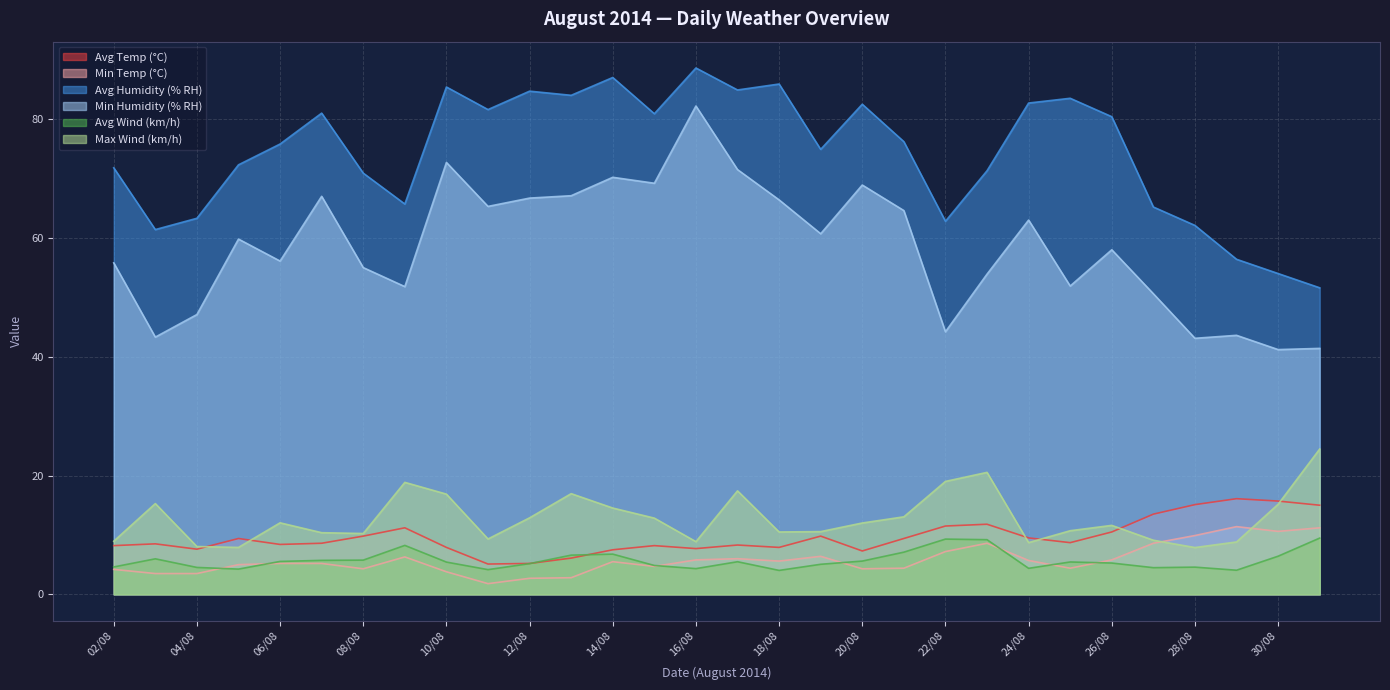

Reading left to right, extract all data points from this chart.

Avg Temp (°C): 8.2	8.5	7.6	9.4	8.4	8.6	9.8	11.2	7.9	5.1	5.2	6.1	7.5	8.2	7.7	8.3	7.9	9.8	7.3	9.4	11.5	11.8	9.5	8.7	10.5	13.5	15.1	16.1	15.7	15.0
Min Temp (°C): 4.2	3.5	3.5	5.0	5.2	5.2	4.3	6.3	3.8	1.8	2.7	2.8	5.5	4.7	5.8	6.0	5.6	6.4	4.3	4.4	7.2	8.6	5.7	4.4	5.8	8.6	9.9	11.4	10.6	11.2
Avg Humidity (% RH): 71.8	61.4	63.3	72.3	75.8	81.0	70.9	65.7	85.4	81.6	84.7	84.0	87.0	80.9	88.6	84.9	85.9	74.9	82.5	76.2	62.8	71.3	82.7	83.5	80.4	65.2	62.1	56.4	54.0	51.6
Min Humidity (% RH): 55.8	43.3	47.1	59.8	56.1	67.0	55.0	51.8	72.7	65.3	66.7	67.1	70.2	69.2	82.2	71.5	66.4	60.7	68.9	64.6	44.2	53.9	63.0	51.9	58.0	50.6	43.1	43.6	41.2	41.4
Avg Wind (km/h): 4.6	6.0	4.5	4.2	5.5	5.7	5.8	8.2	5.4	4.2	5.2	6.6	6.8	4.9	4.3	5.5	4.0	5.1	5.6	7.1	9.3	9.2	4.4	5.5	5.3	4.5	4.6	4.1	6.4	9.5
Max Wind (km/h): 8.9	15.3	8.1	7.9	12.0	10.4	10.2	18.9	16.9	9.3	12.9	16.9	14.5	12.8	8.9	17.4	10.5	10.6	12.0	13.1	19.0	20.5	8.7	10.7	11.6	9.1	7.9	8.8	15.2	24.5